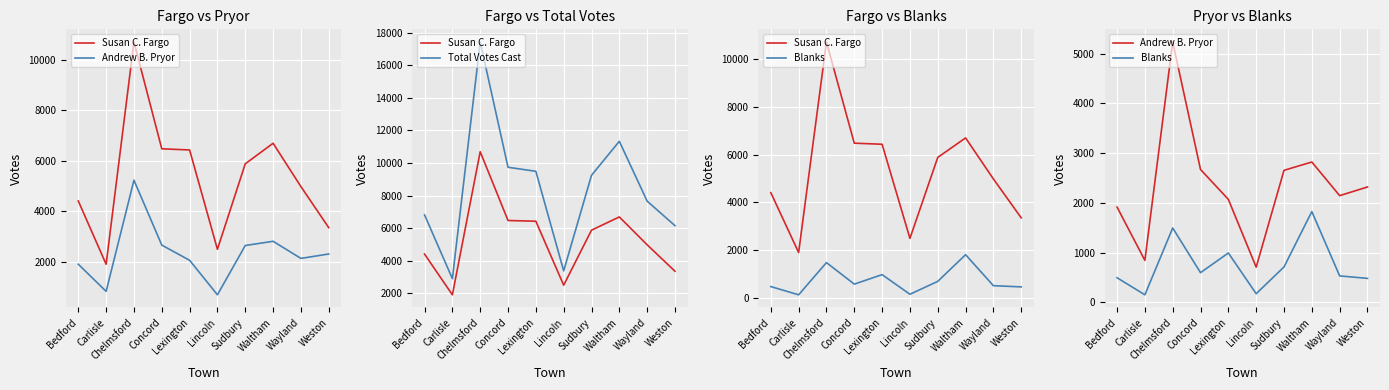

What is the difference between the highest and lowest values at Lincoln?

3211